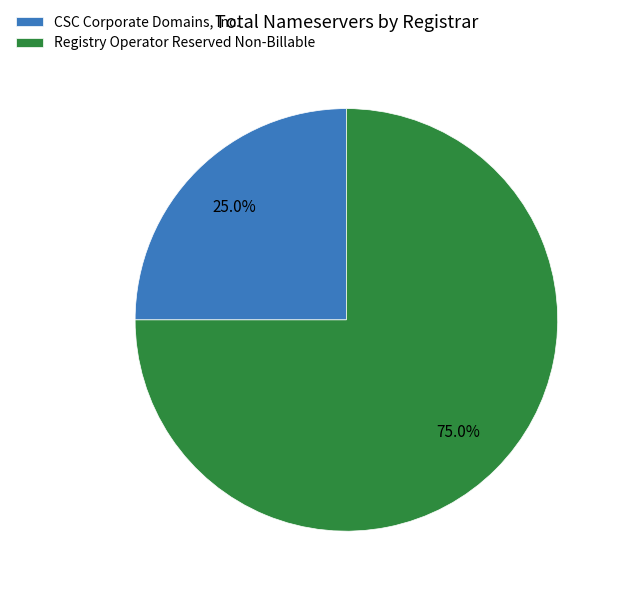

Which slice represents more than half of the pie?

Registry Operator Reserved Non-Billable